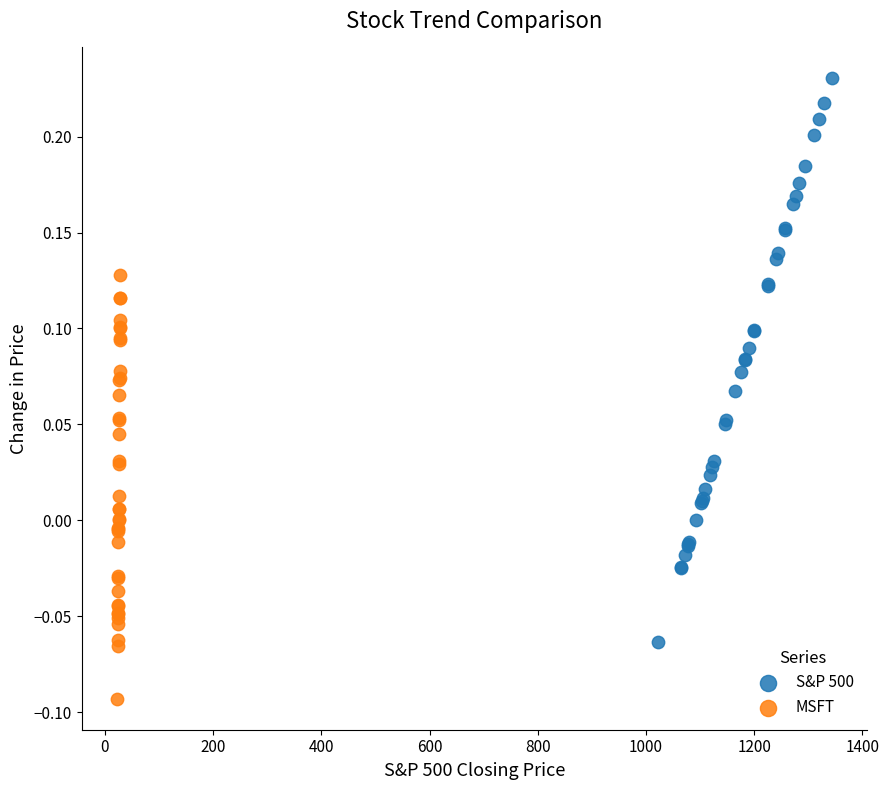

Which series contains the highest Y value?

S&P 500